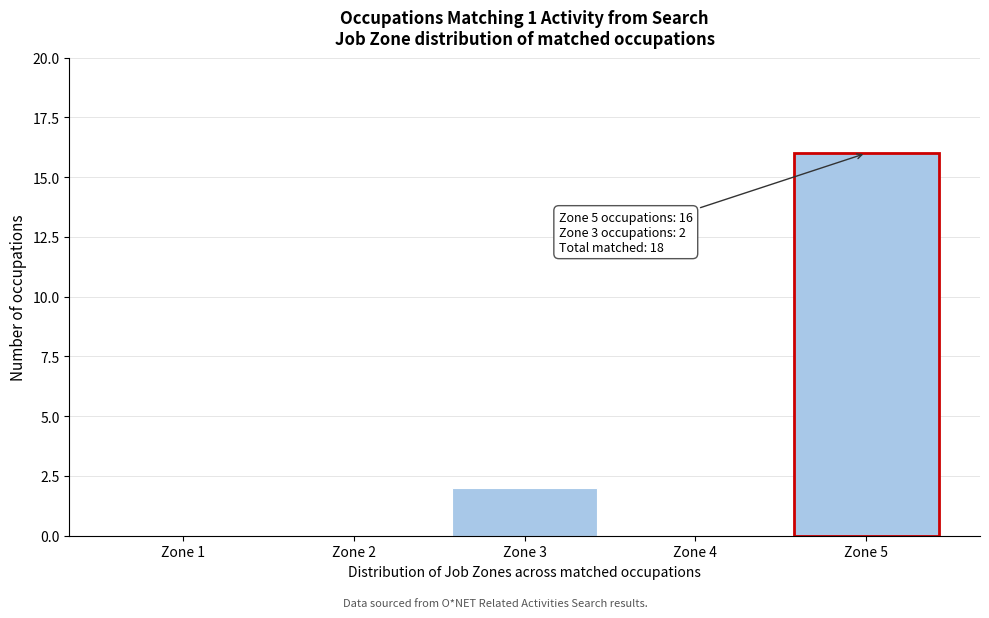

Reading left to right, what are all the values shown in this chart?

Zone 1=0	Zone 2=0	Zone 3=2	Zone 4=0	Zone 5=16